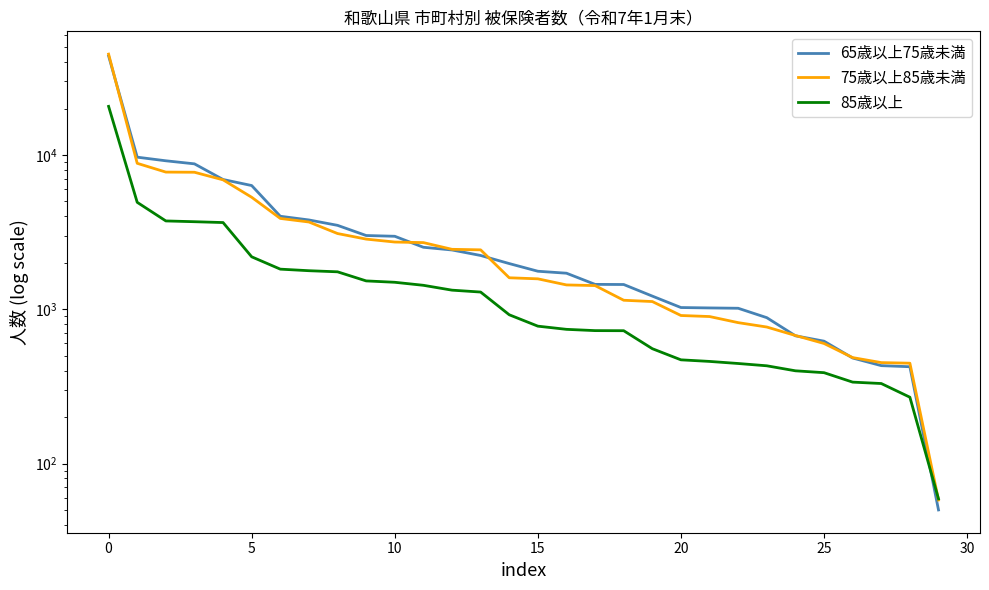

What is the smallest value displayed?

50